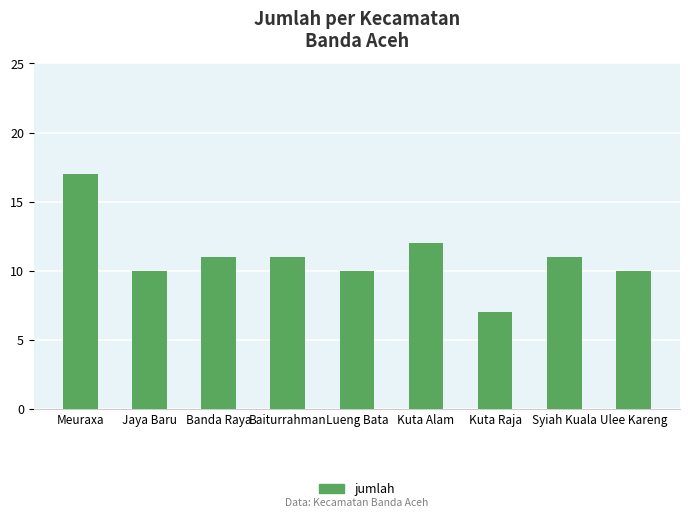

The value at Baiturrahman is 11. True or false?

True